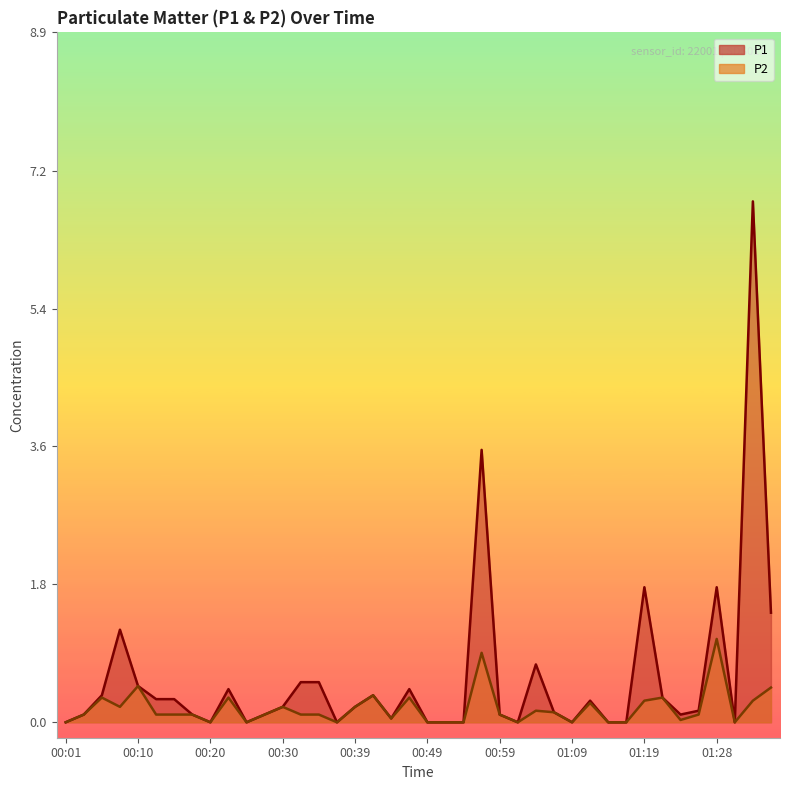

What are all the series names shown in the legend?

P1, P2